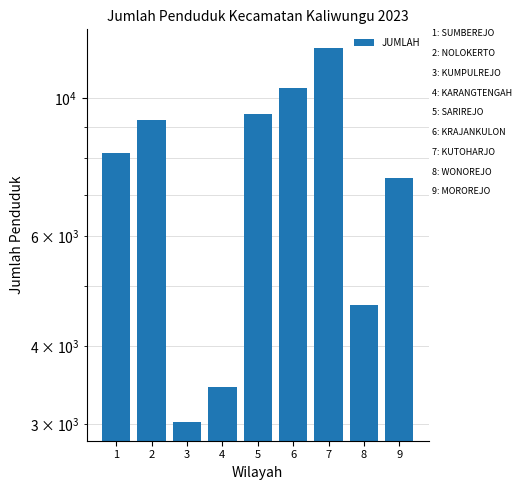

Approximately how many times larger is the value at 3 compared to 1?

0.4